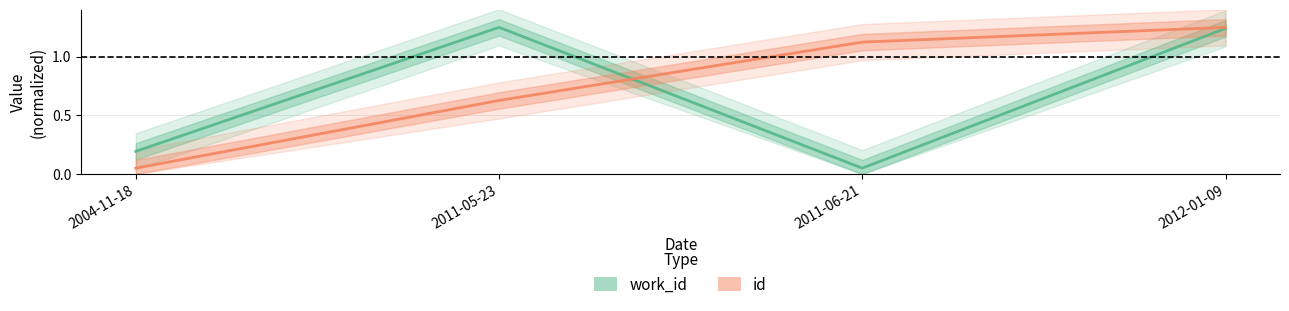

Where is work_id nearest to the value 0?

2011-06-21